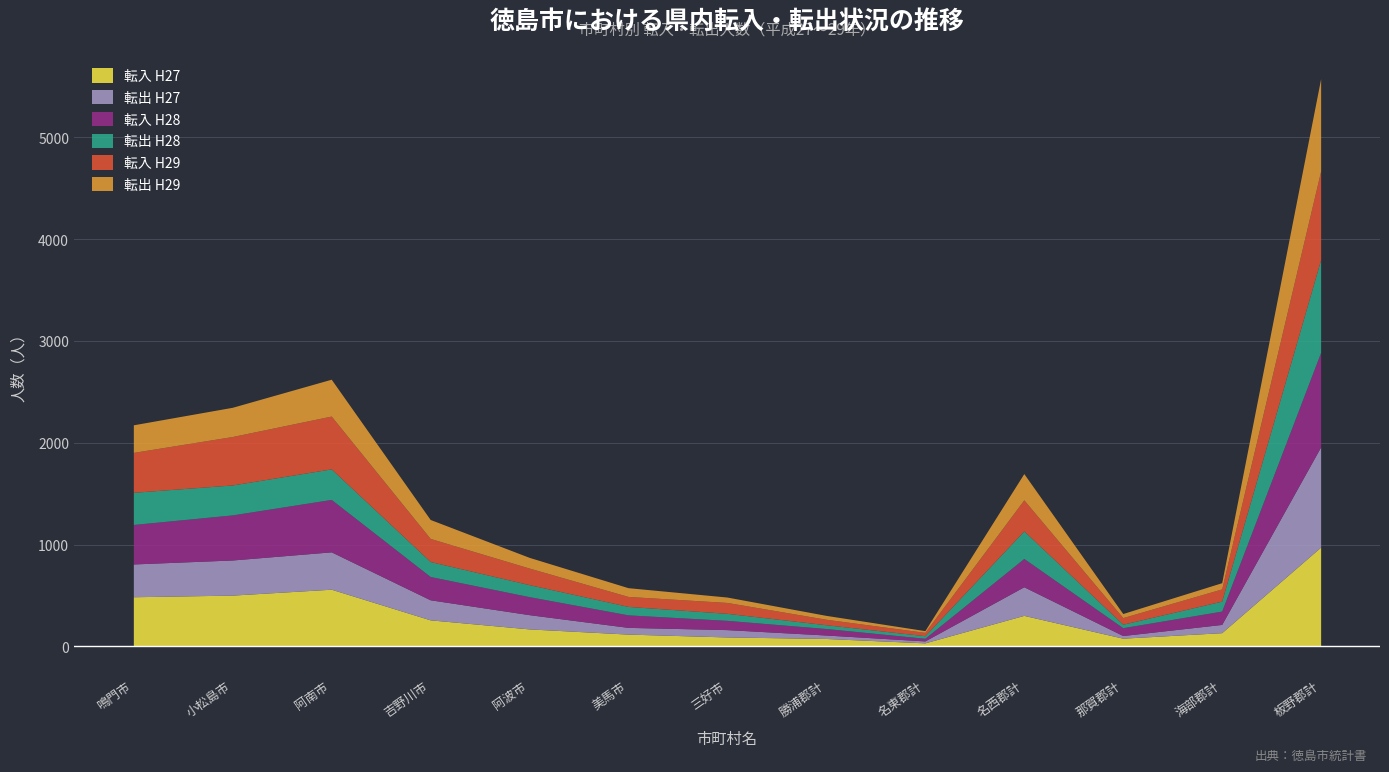

What is the label of the 7th point from the right?

三好市